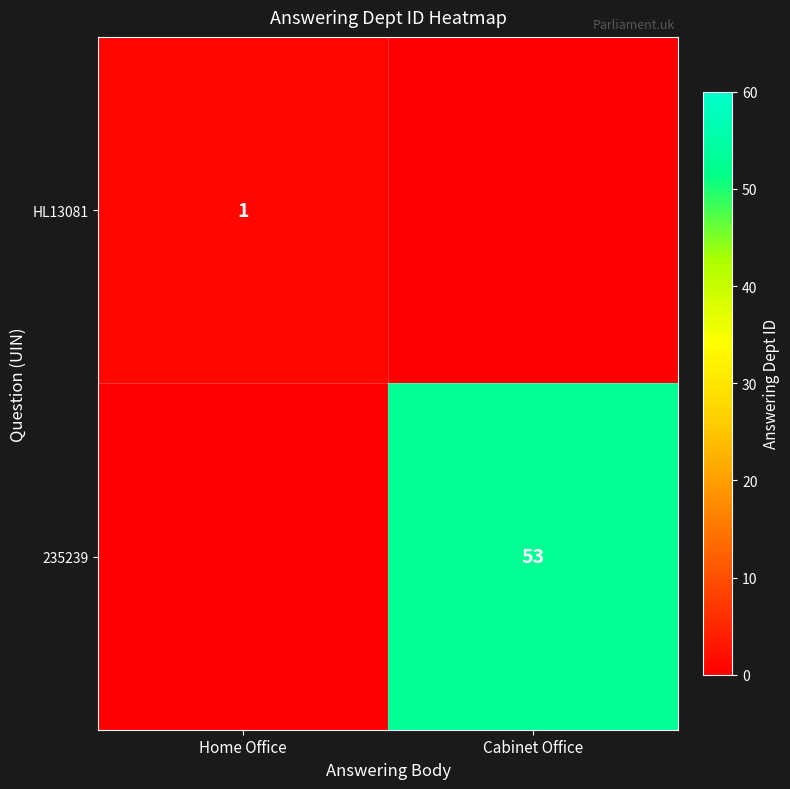

Is it true that HL13081 equals 0 at Home Office?

False